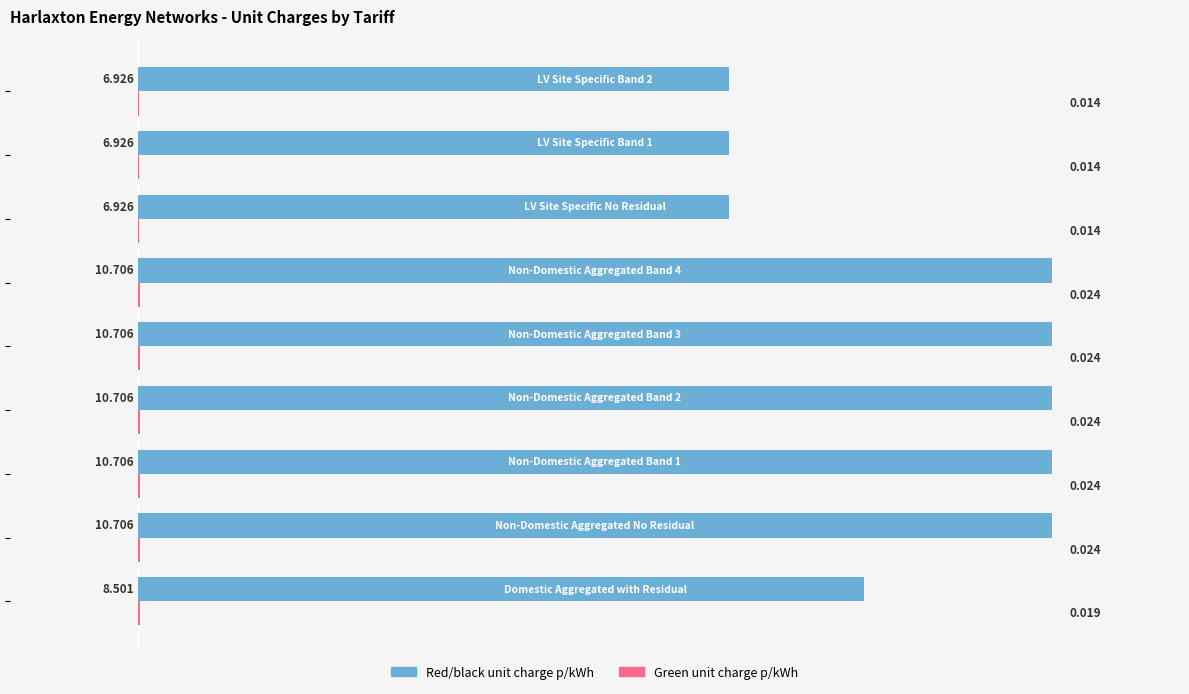

Which series has the largest total across all categories?

Red/black unit charge p/kWh